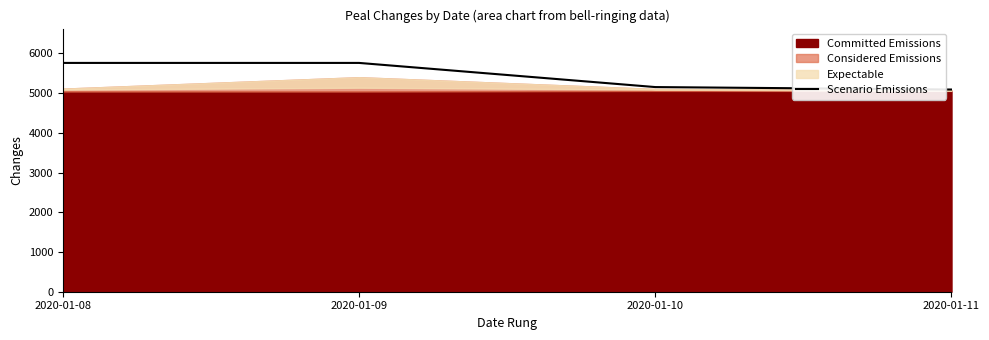

List the labels in order of value, smallest first.

2020-01-11, 2020-01-10, 2020-01-08, 2020-01-09